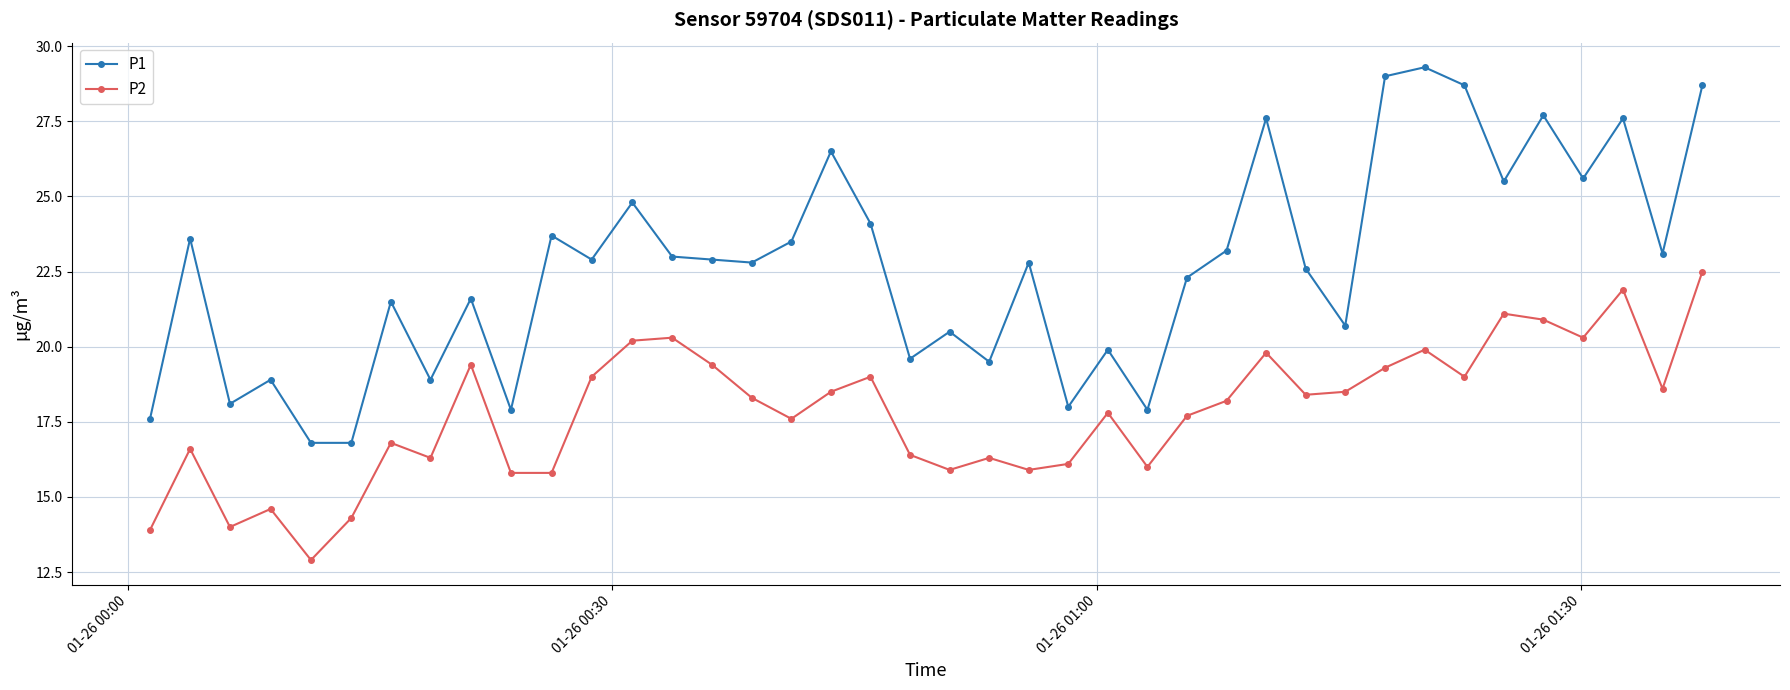

True or false: P1 and P2 intersect in this chart.

False